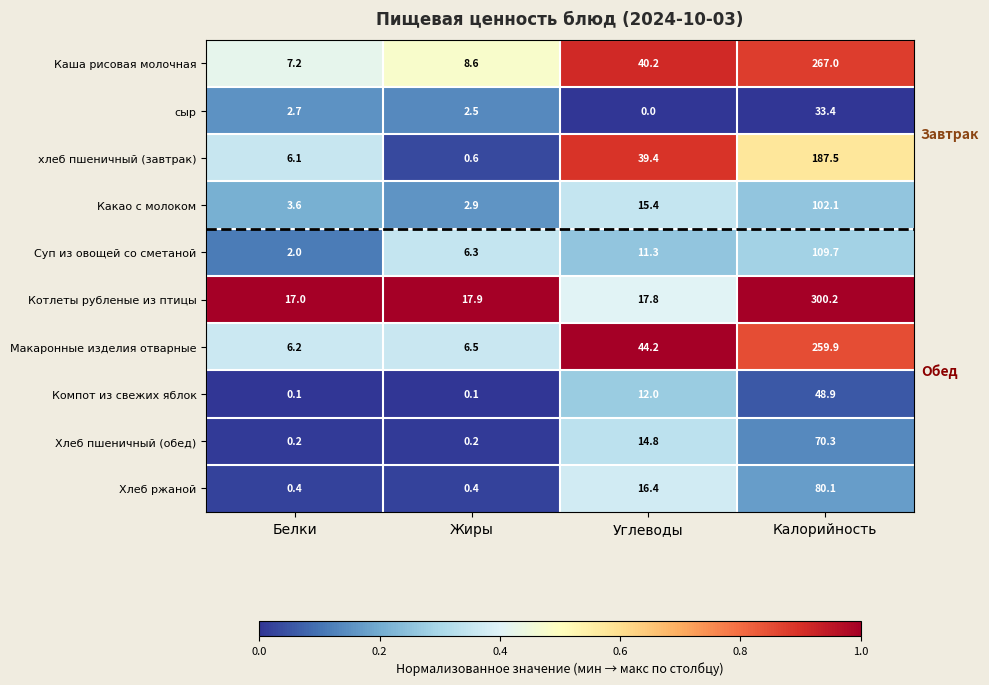

Where is Компот из свежих яблок nearest to the value 24?

Углеводы